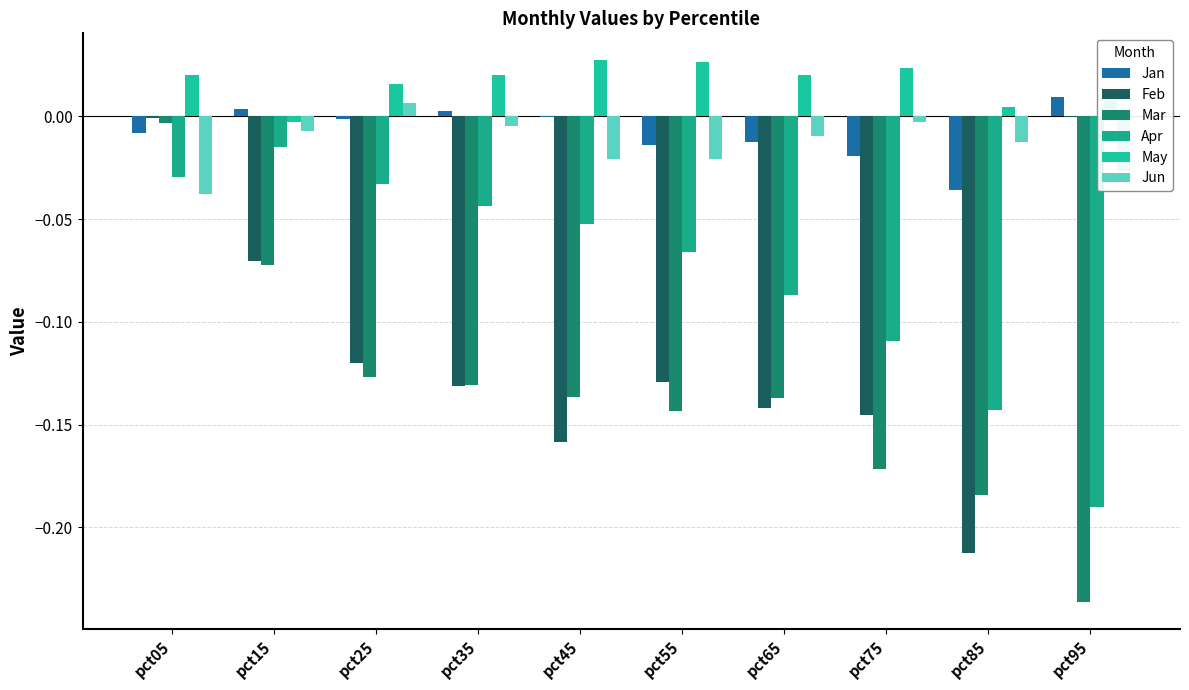

How many groups of bars are there?

10